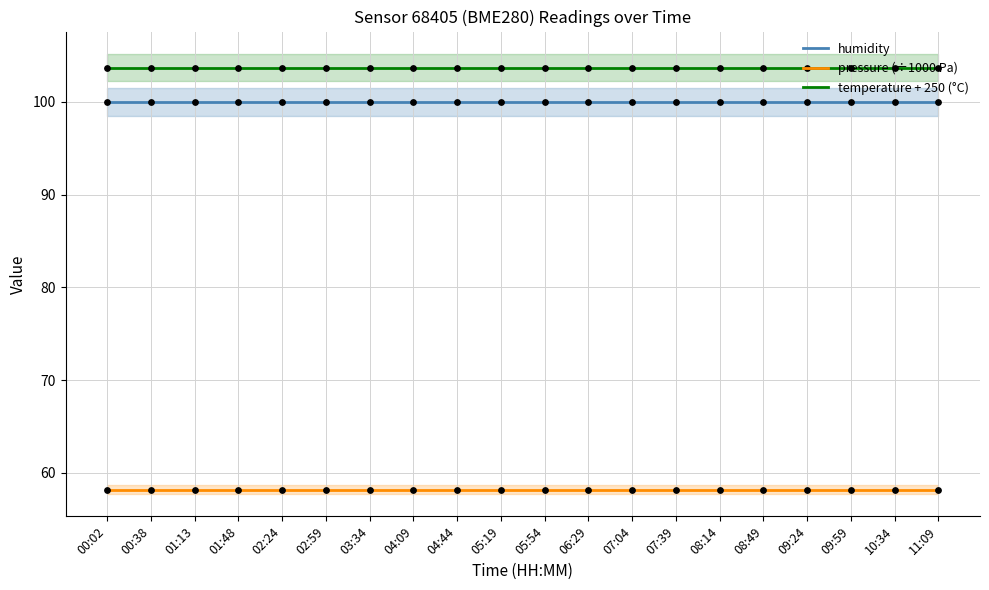

What is the total value across all series at 07:39?

261.9